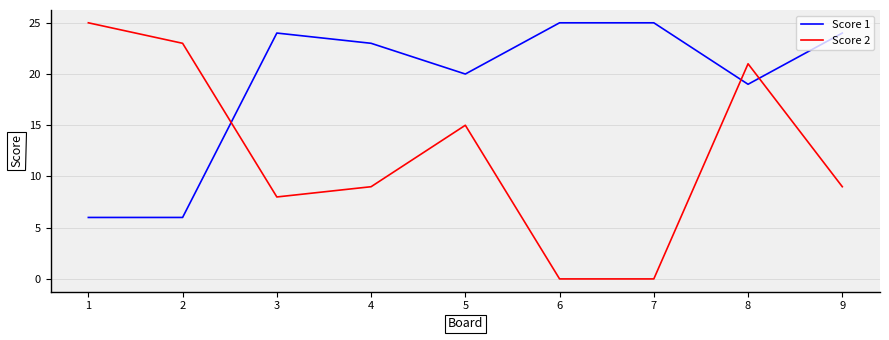

The value of Score 1 at 5 is 11. True or false?

False